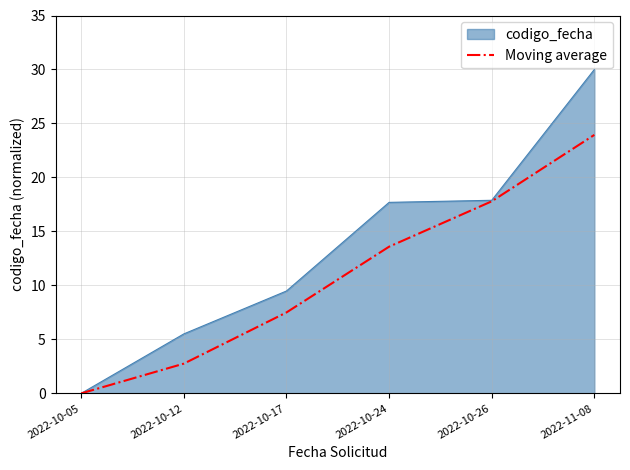

What position from the right is 2022-10-26?

2